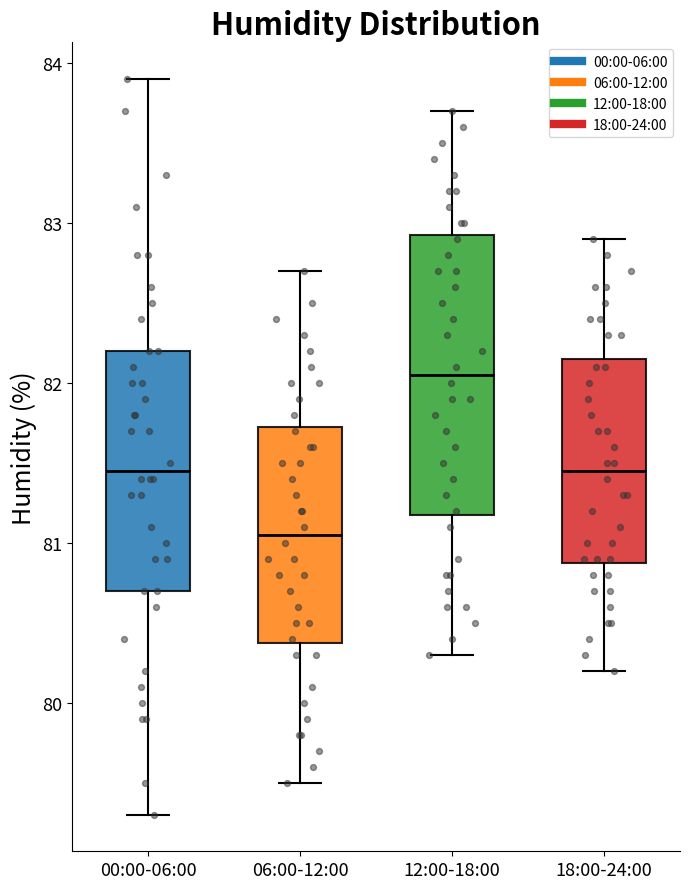

Which box has the lowest median line?

06:00-12:00